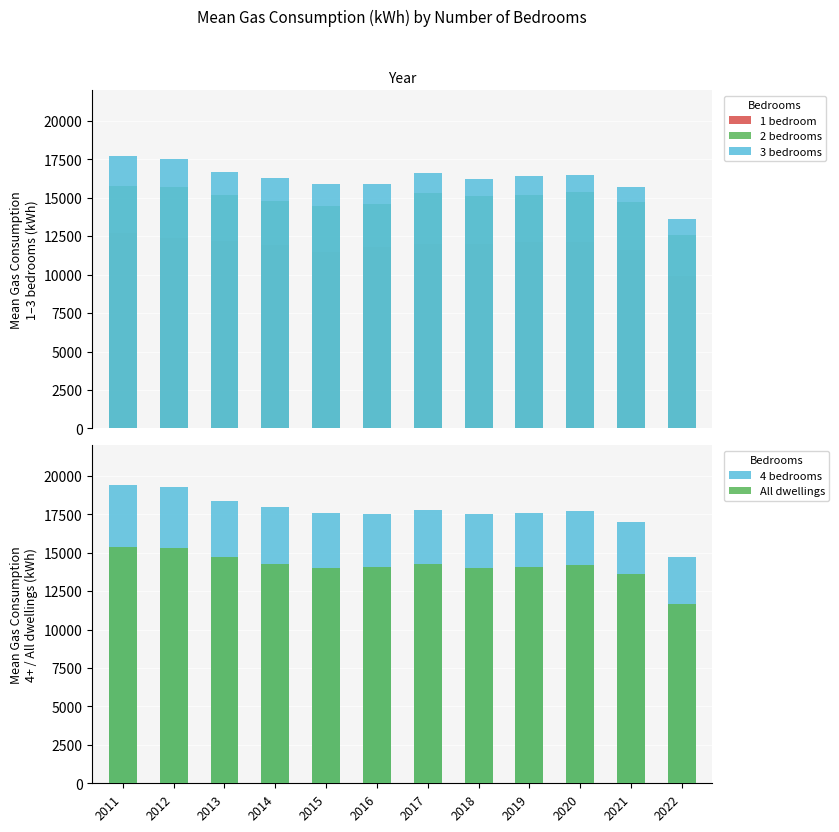

List the labels in order of 4 bedrooms value, largest first.

2011, 2012, 2013, 2014, 2017, 2020, 2015, 2019, 2016, 2018, 2021, 2022